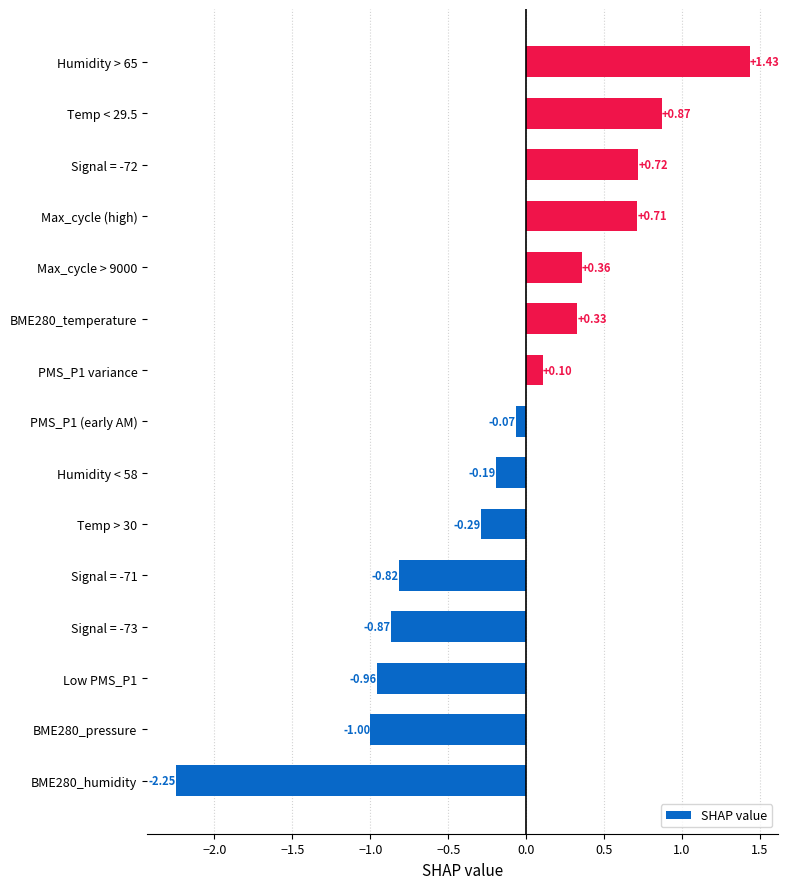

List the labels in order of value, smallest first.

BME280_humidity, BME280_pressure, Low PMS_P1, Signal = -73, Signal = -71, Temp > 30, Humidity < 58, PMS_P1 (early AM), PMS_P1 variance, BME280_temperature, Max_cycle > 9000, Max_cycle (high), Signal = -72, Temp < 29.5, Humidity > 65